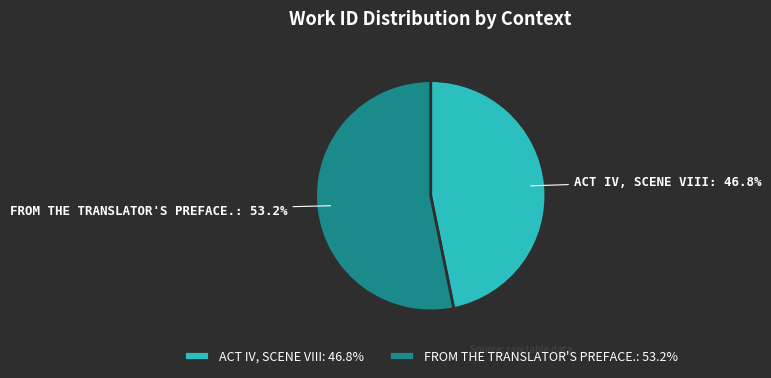

How many segments does this pie chart have?

2